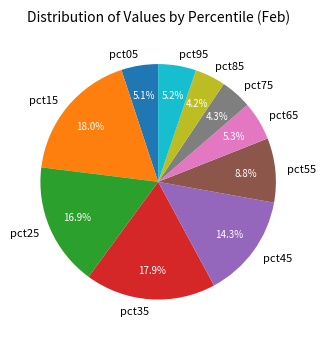

To the nearest percent, what is the combined percentage of pct15 and pct65?

23%